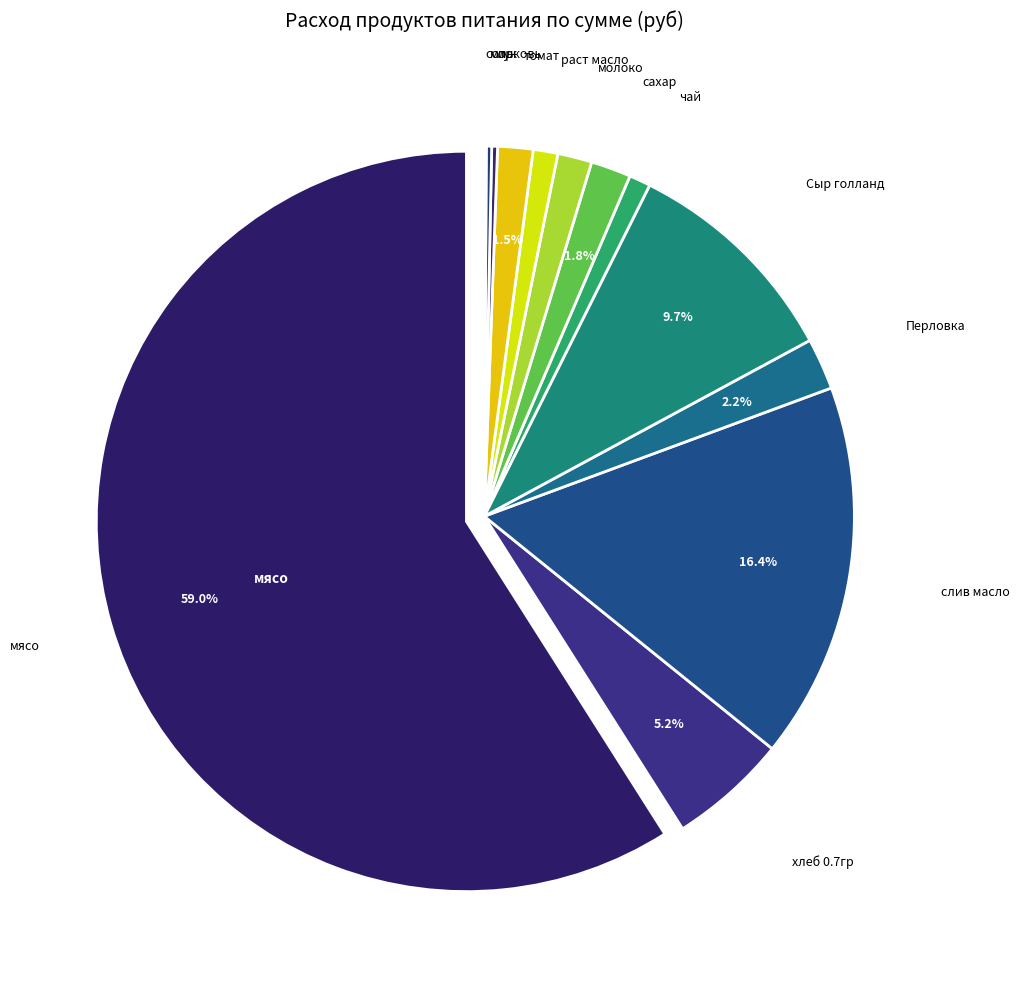

How many segments does this pie chart have?

13